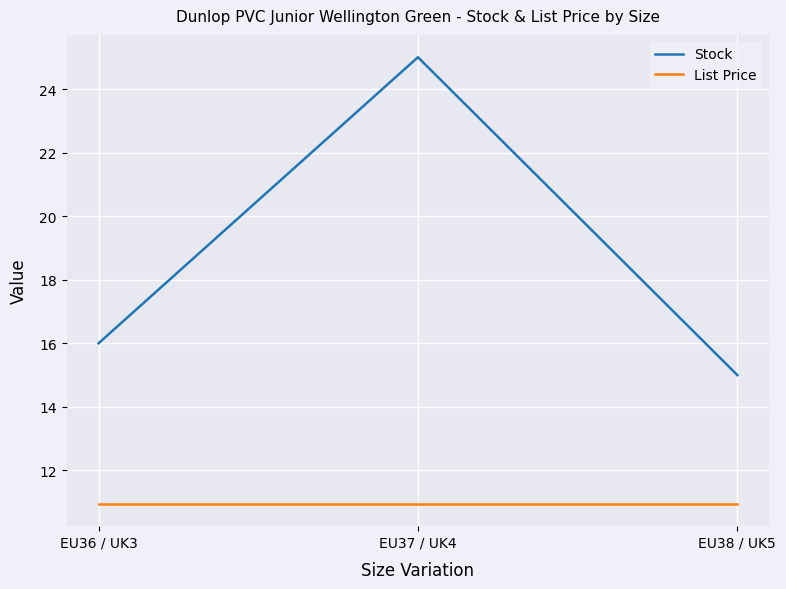

Count the number of data series in this chart.

2